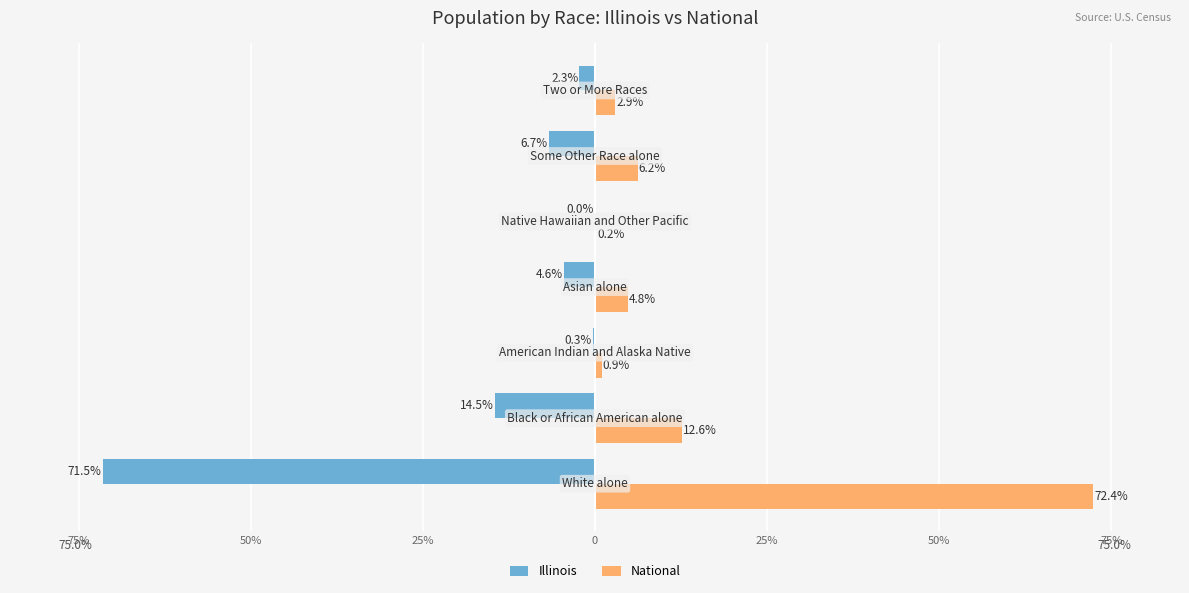

What are all the series names shown in the legend?

Illinois, National